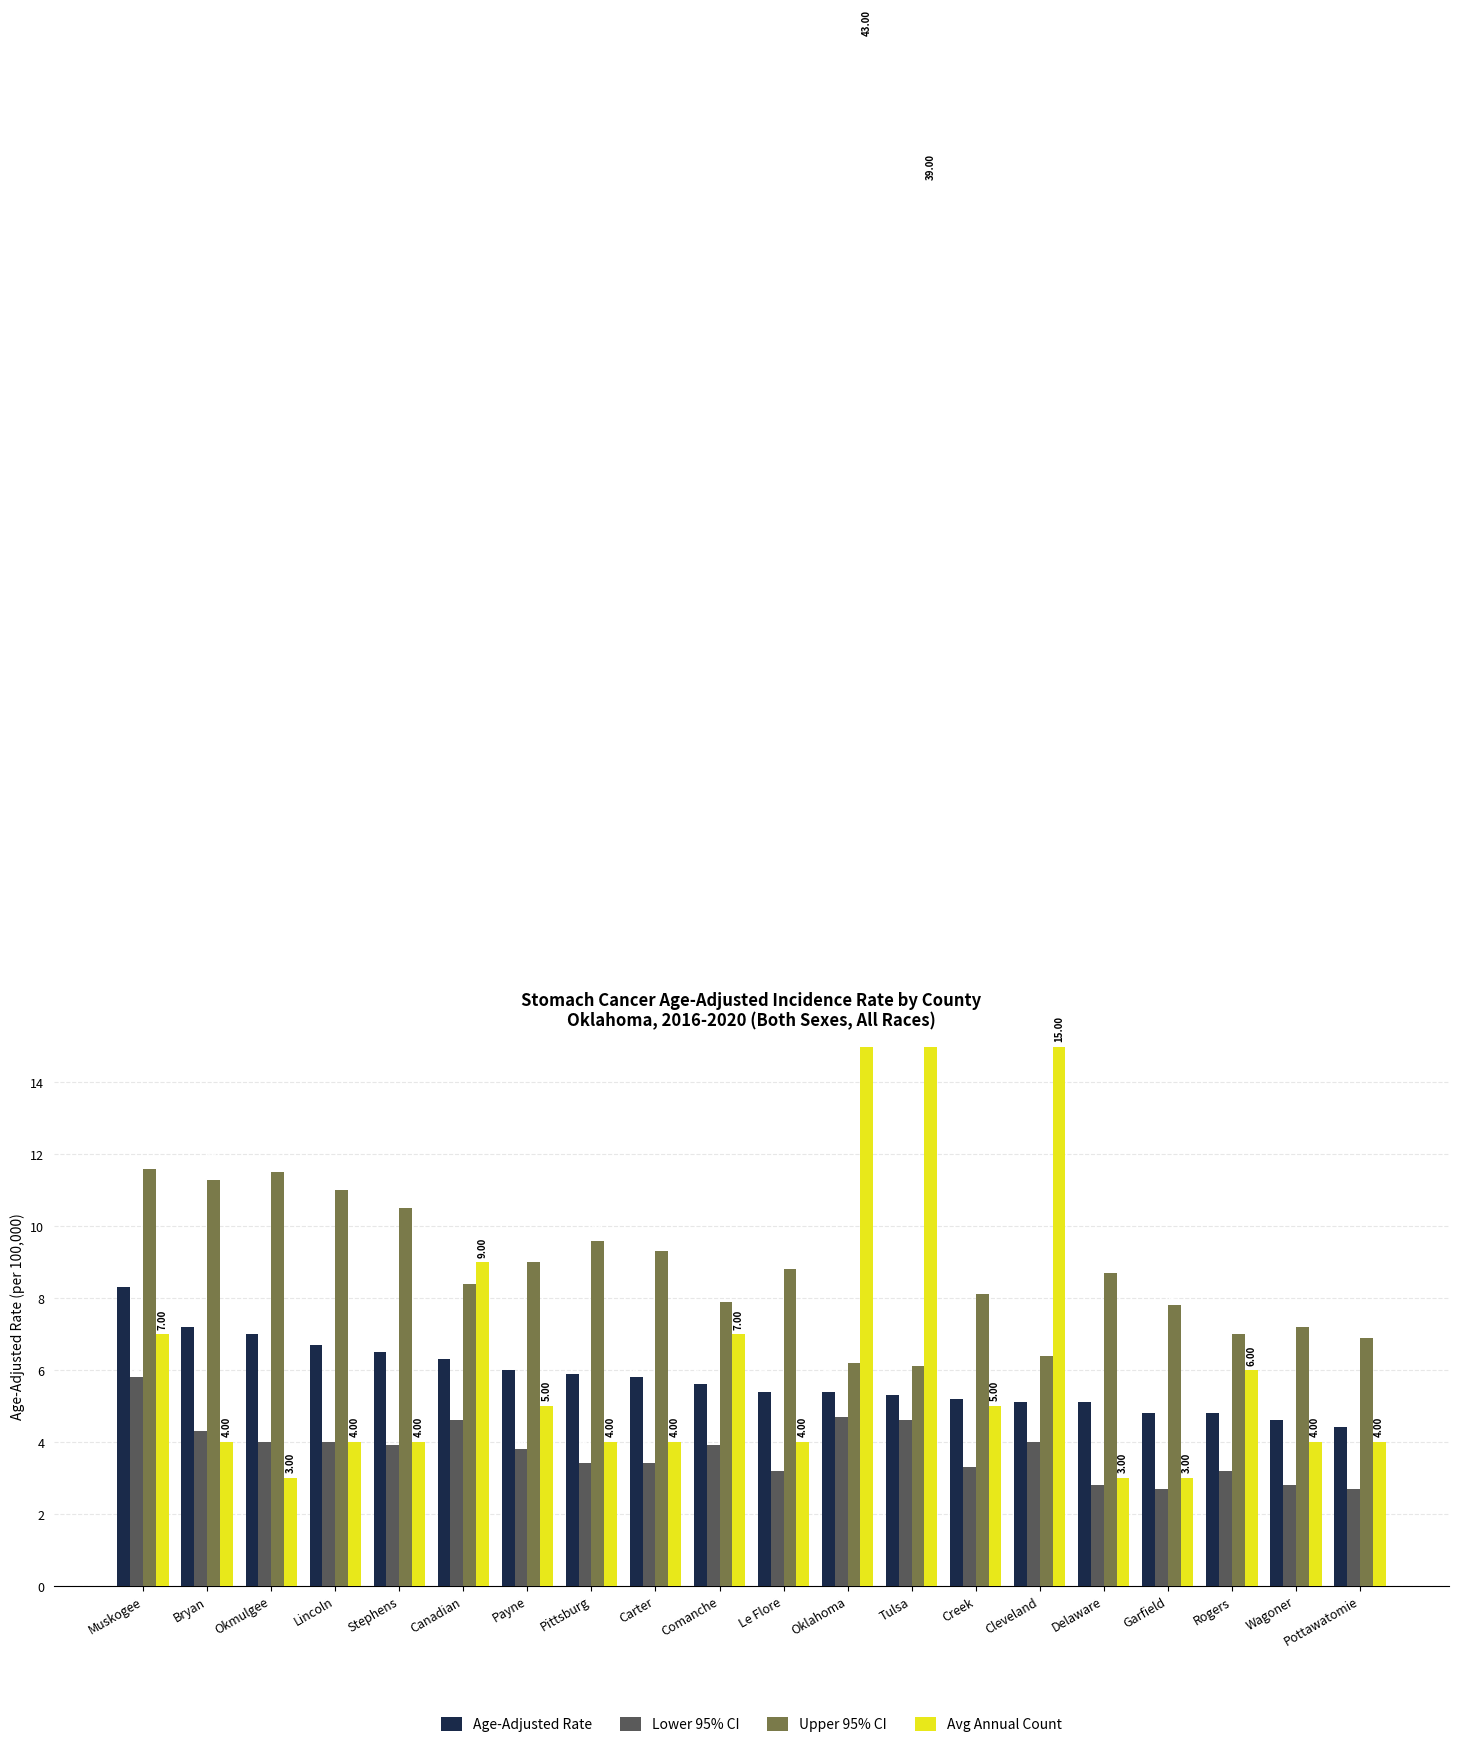

What is the spread (max minus min) of values at Bryan?

7.3